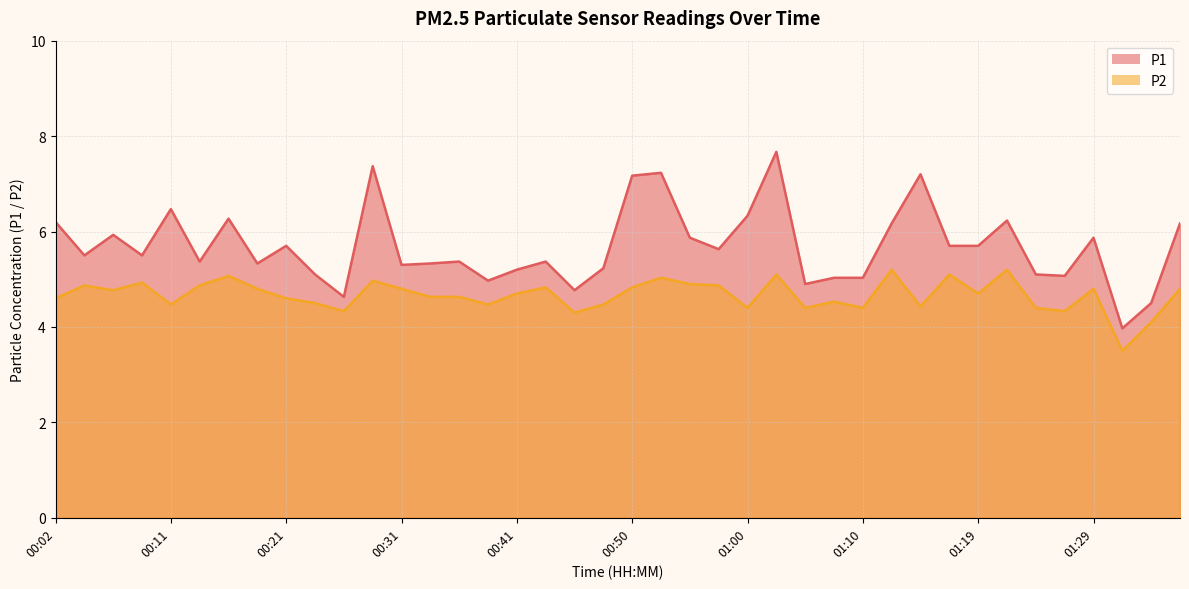

Which series has the largest range (max minus min)?

P1